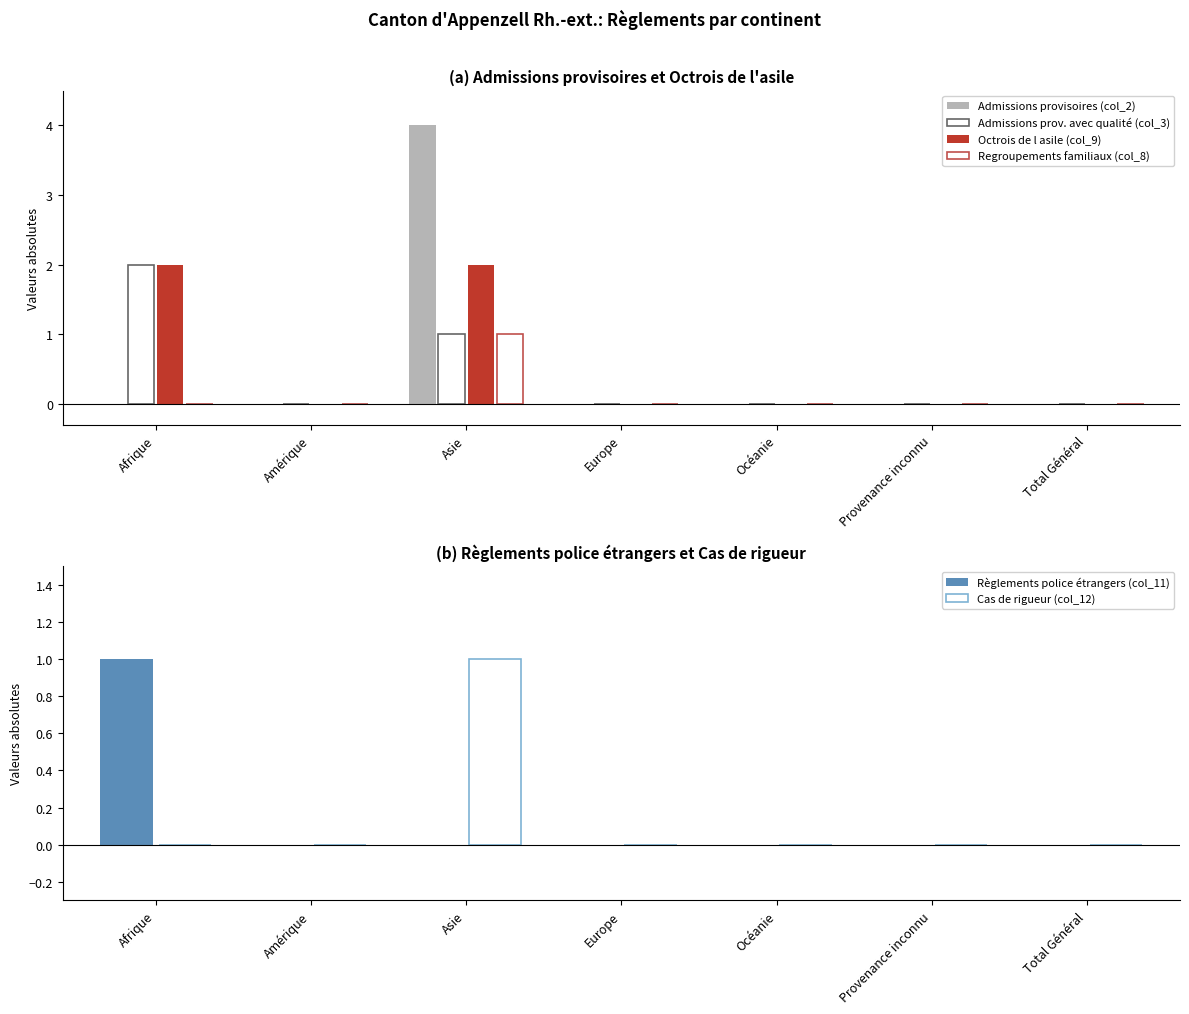

What is the difference between the maximum and second lowest values in the Admissions prov. avec qualité (col_3) series?

2